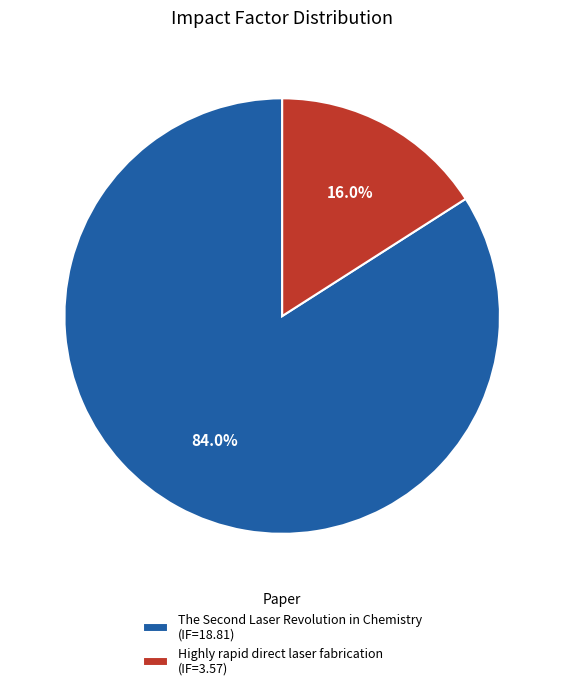

Rank the categories by value from lowest to highest.

Highly rapid direct laser fabrication, The Second Laser Revolution in Chemistry